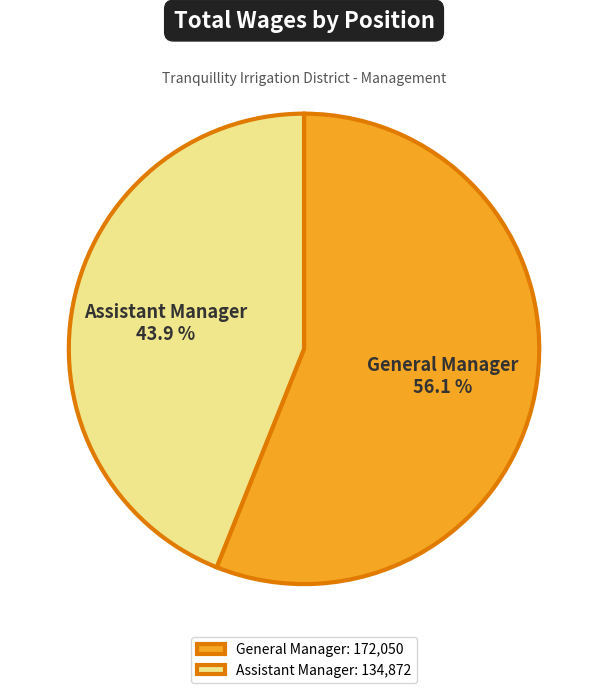

What percentage is NOT represented by General Manager?

43.9%